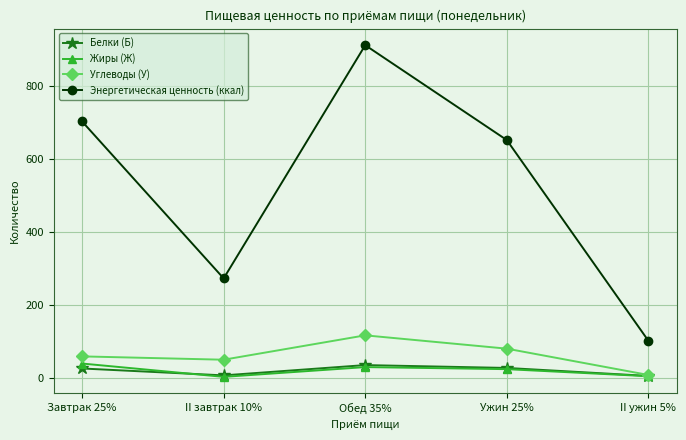

True or false: Углеводы (У) has a value of 117.0 at Обед 35%.

True